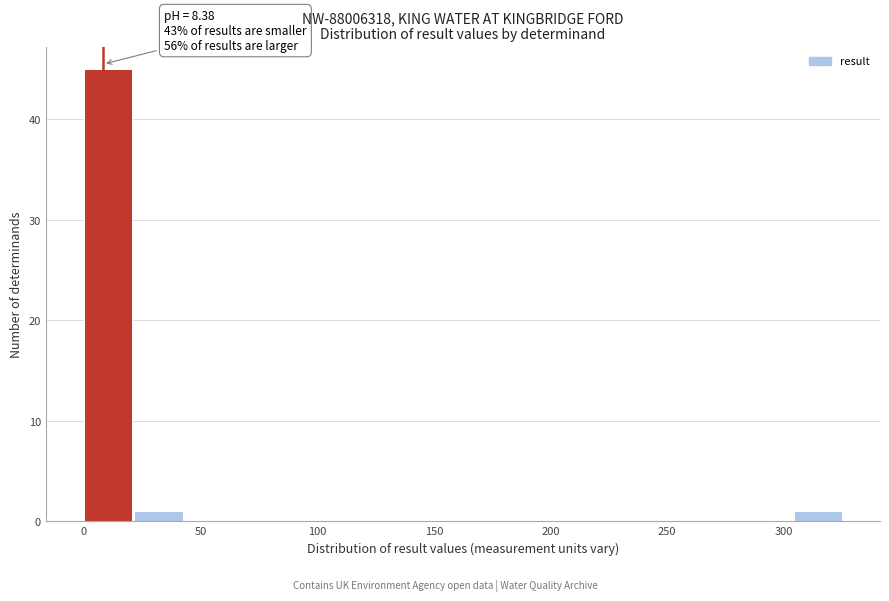

Over which range of the x-axis is the bar tallest?

0 to 20